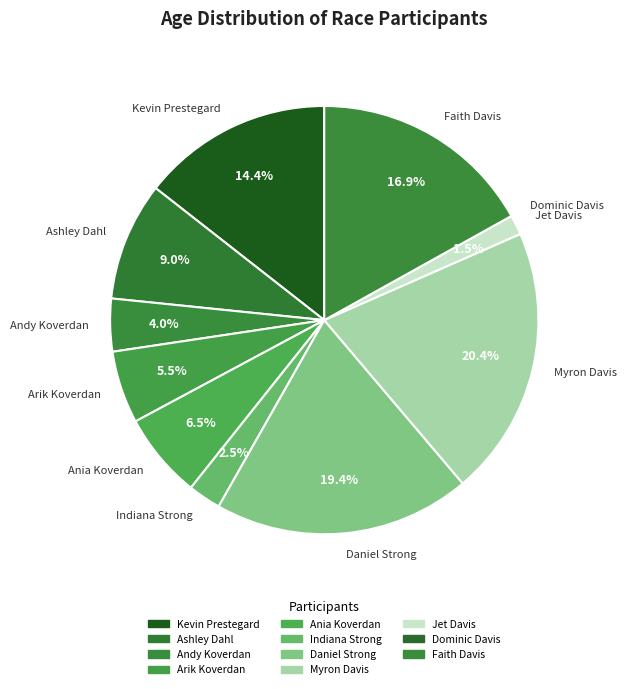

The Indiana Strong slice represents 10% of the pie. True or false?

False